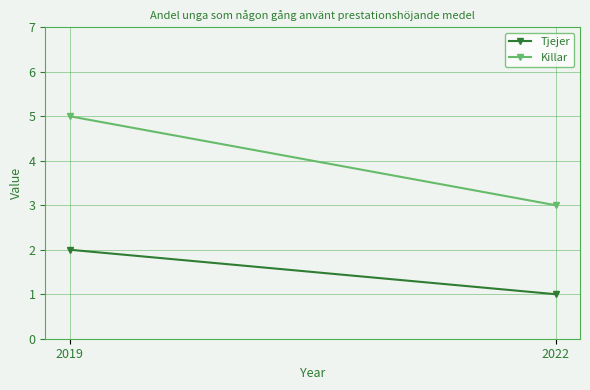

Is this an area chart (filled region under the line)?

No